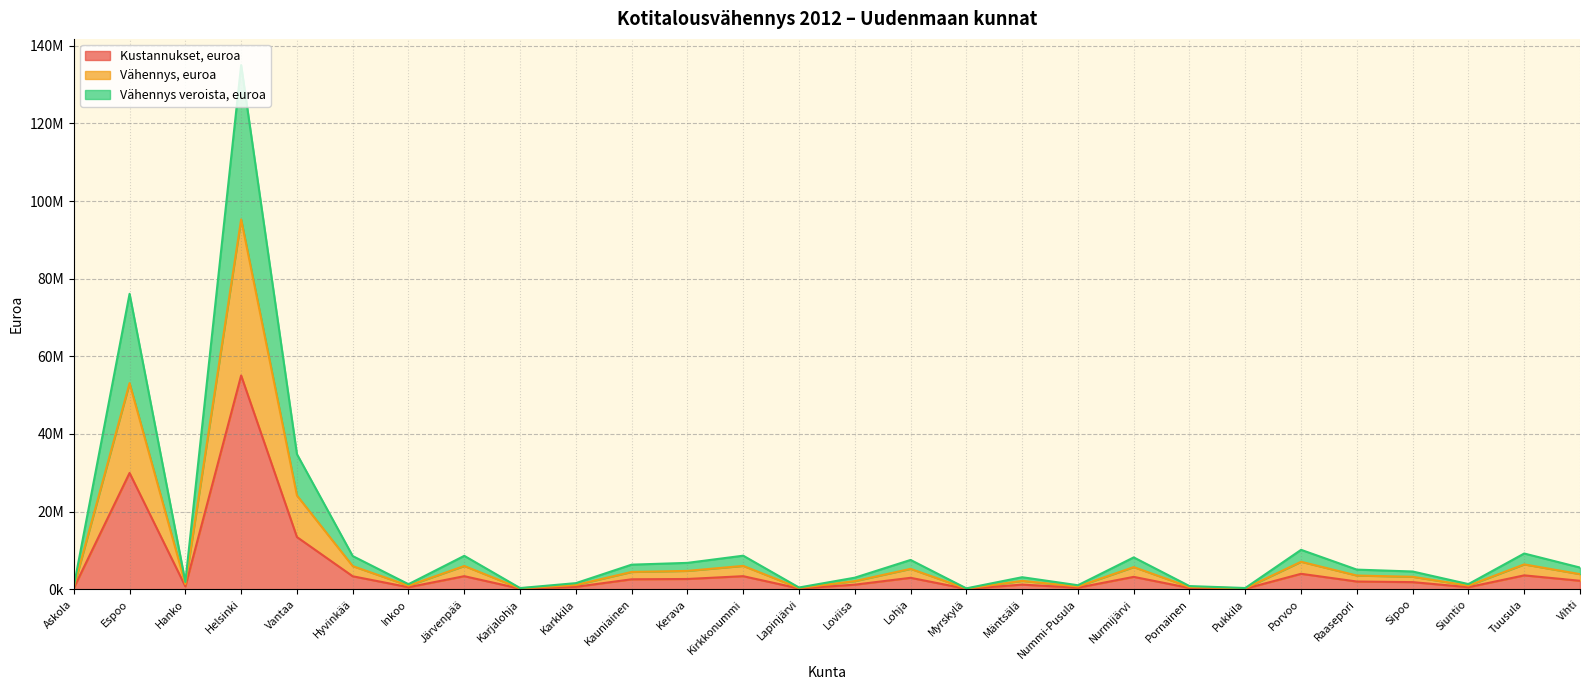

At how many categories does at least one series exceed 107399940?

1